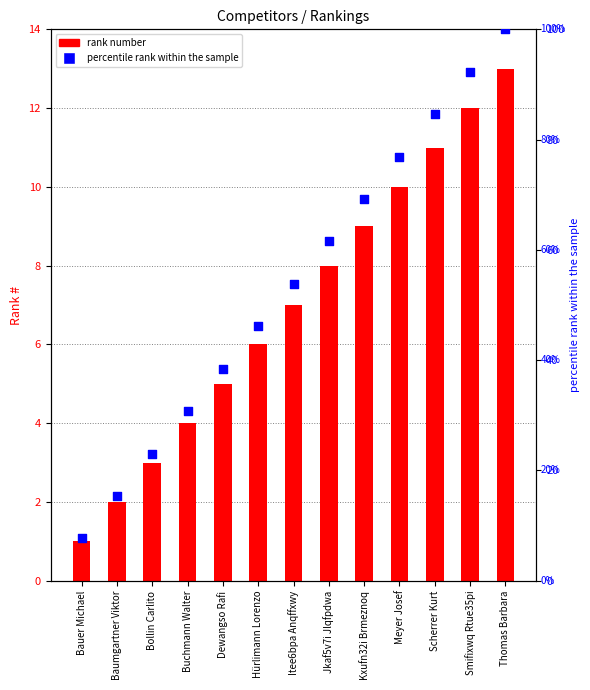

Which series reaches the maximum Y coordinate?

percentile rank within the sample